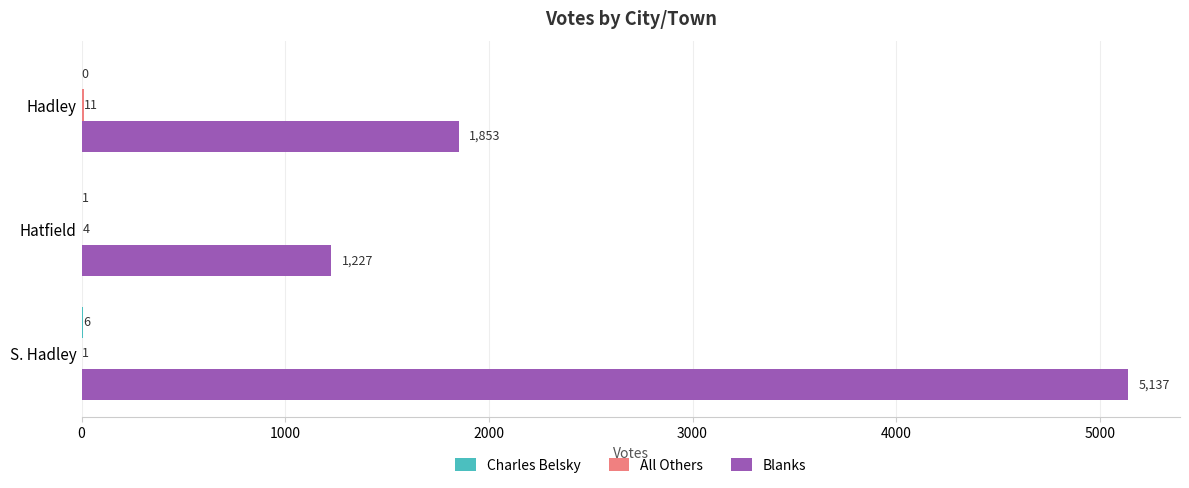

What is the greatest value displayed?

5137